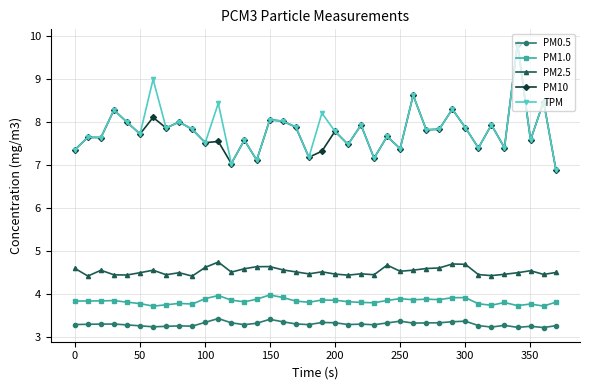

What is the maximum value for PM10?

9.8